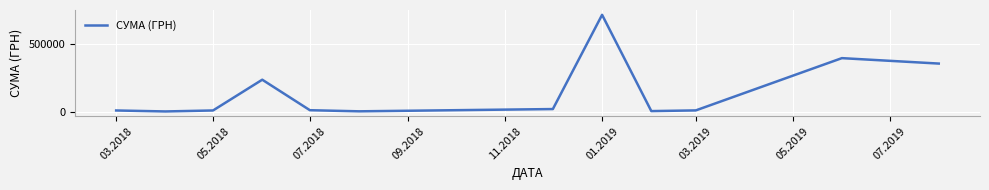

What is the greatest value displayed?

713149.4